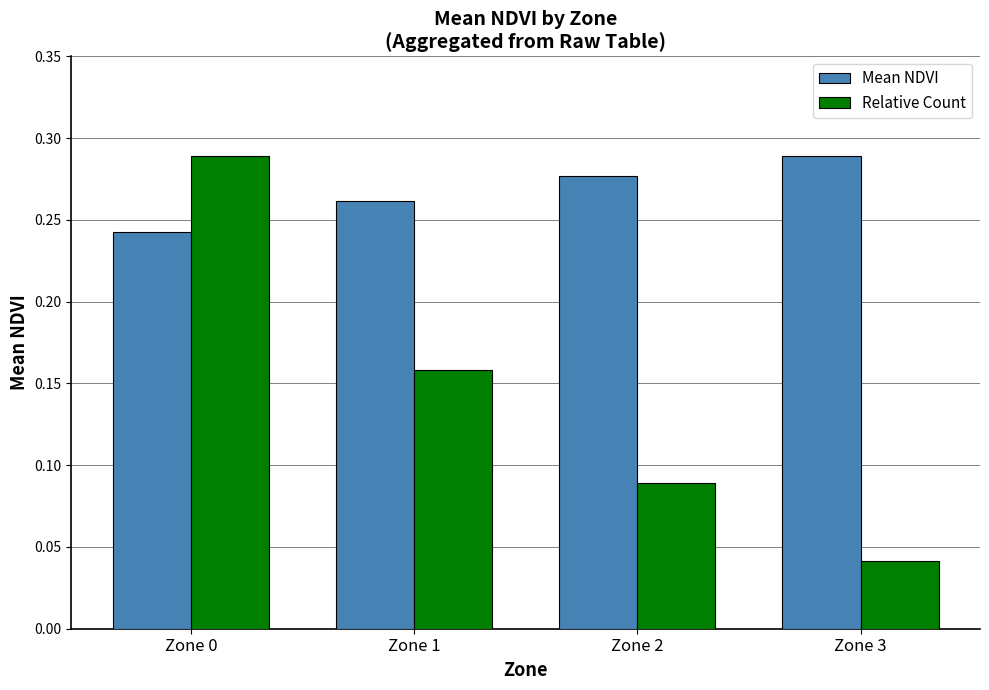

Does the chart contain any negative values?

No